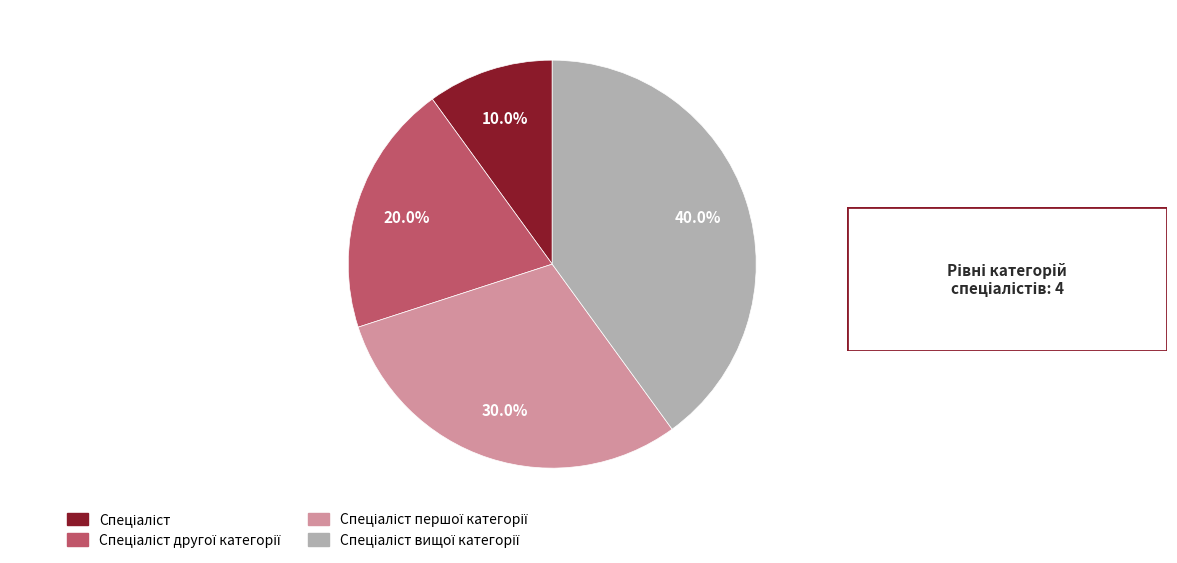

Is there a majority slice in this chart?

No